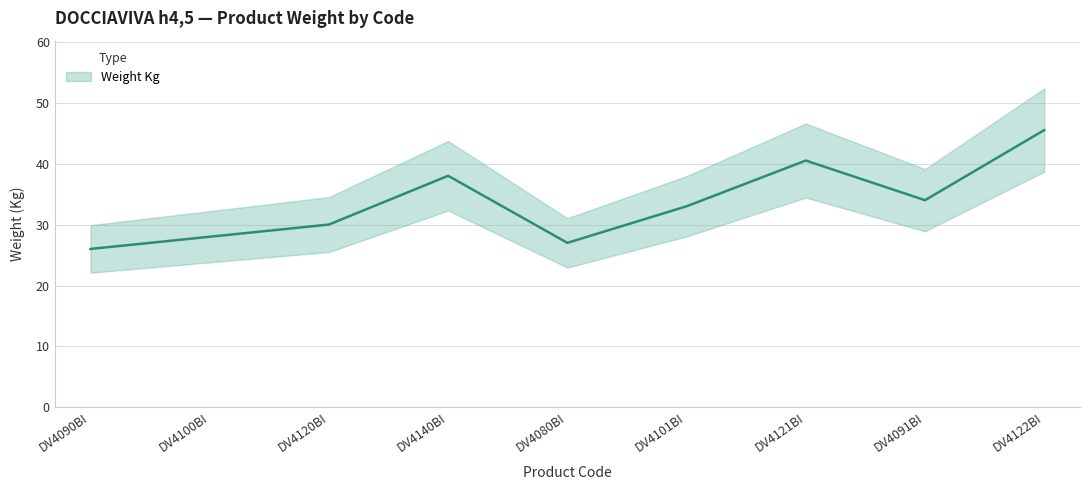

What is the minimum value shown in the chart?

26.0